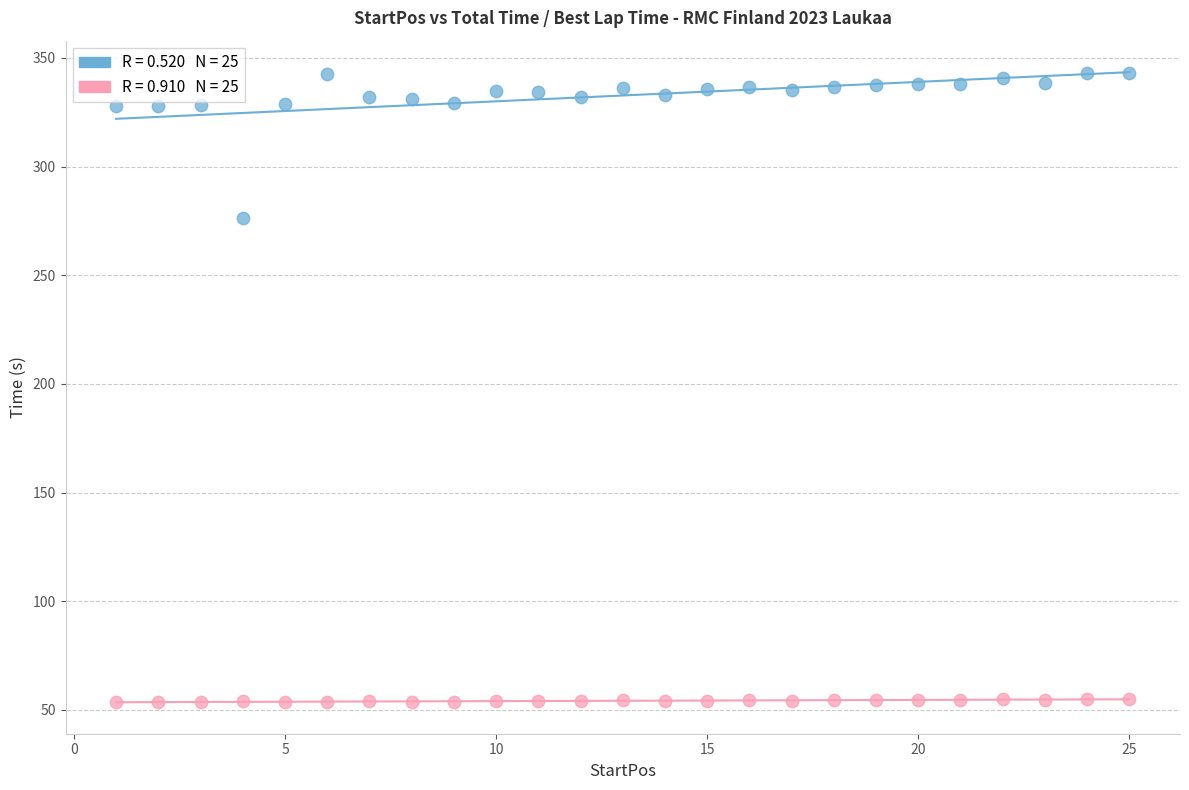

Across all series, what Y value is closest to 198?

276.2